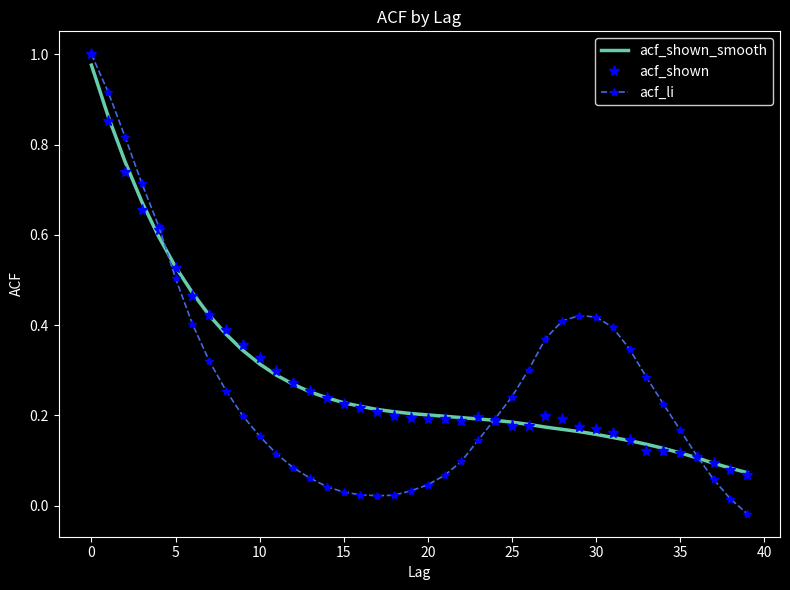

True or false: acf_shown_smooth has more than 2 points higher than both neighbors.

False